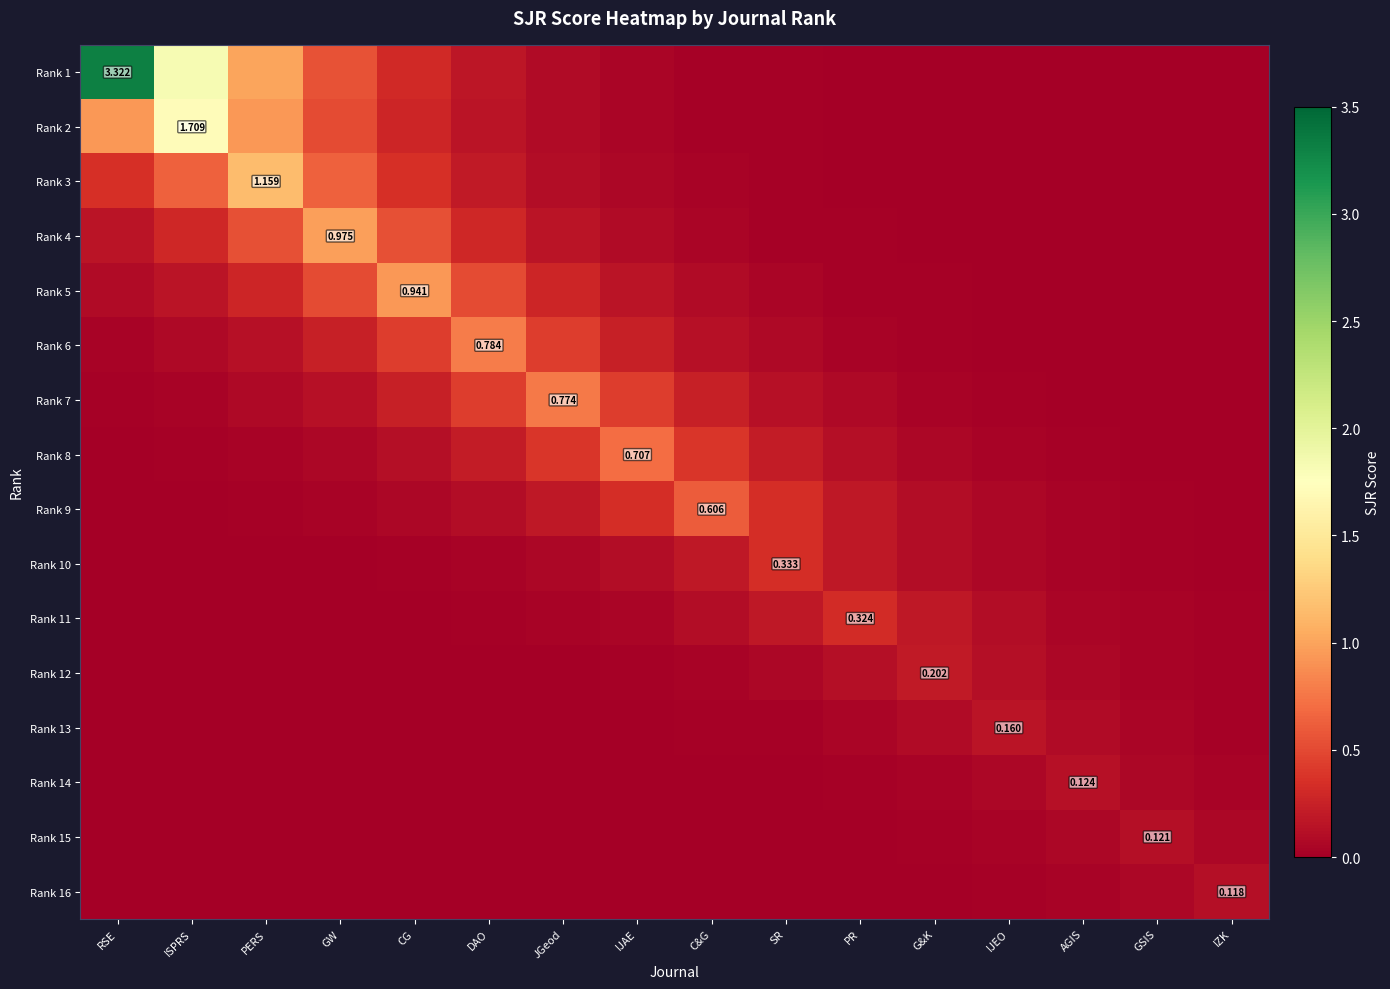

What is the total value across all series at AGIS?

0.5